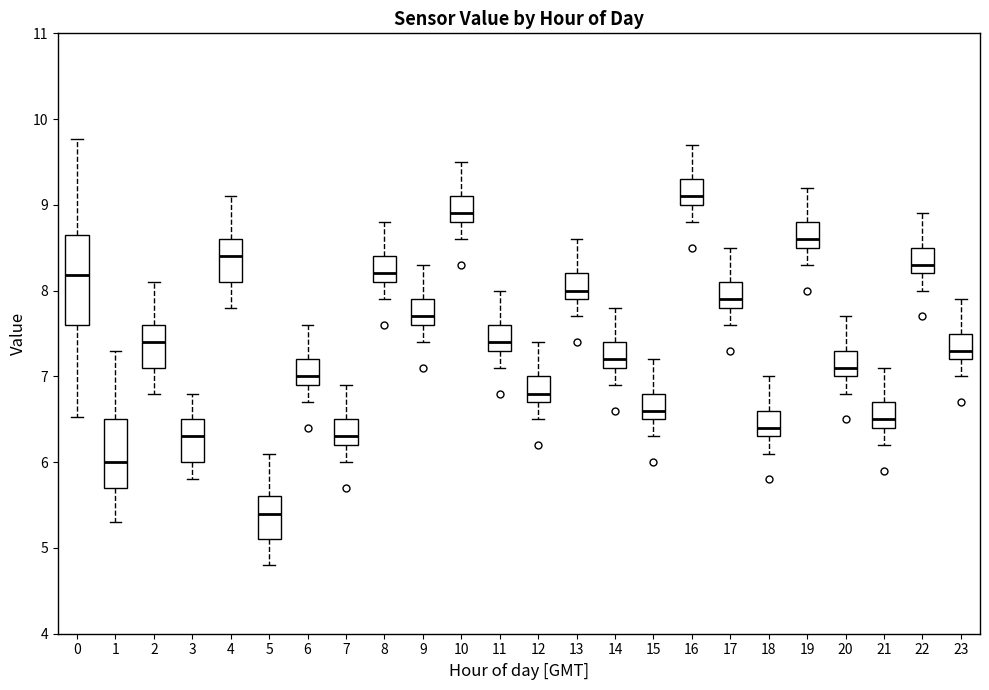

Which box has the lowest median line?

5